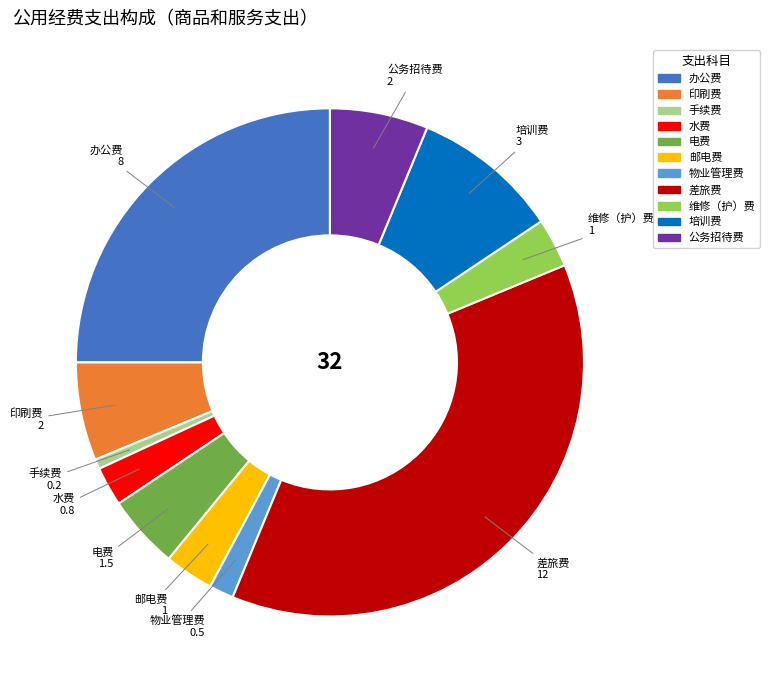

Which category has the smallest portion of the pie?

手续费